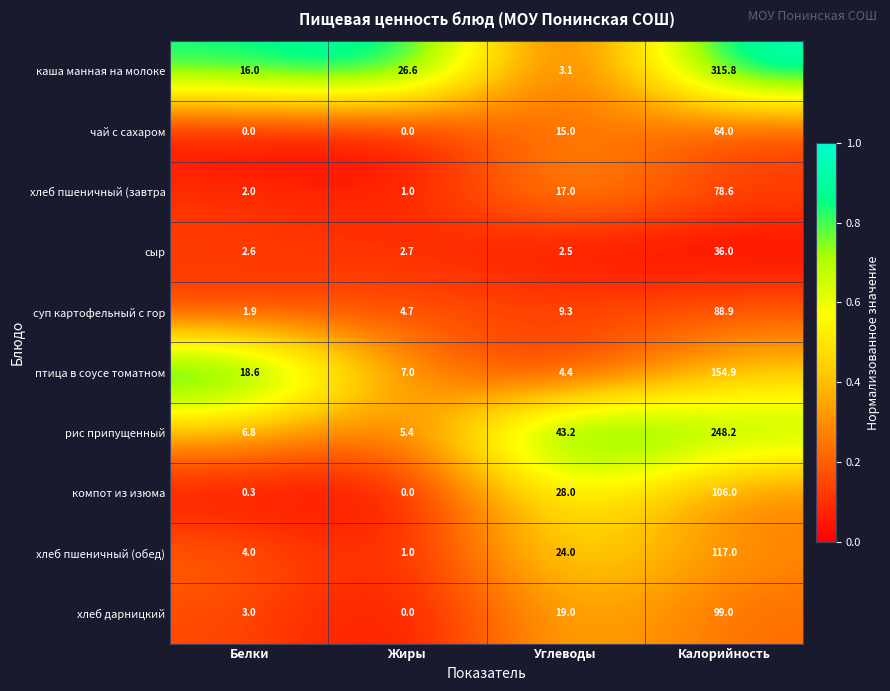

What is the approximate value of хлеб дарницкий at Белки?

3.0